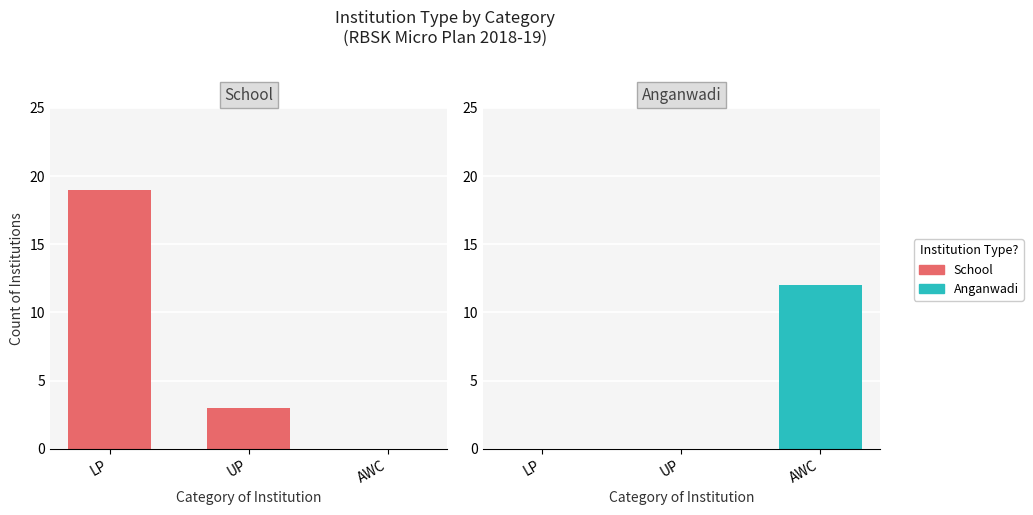

What is the difference between the highest and lowest values at LP?

19